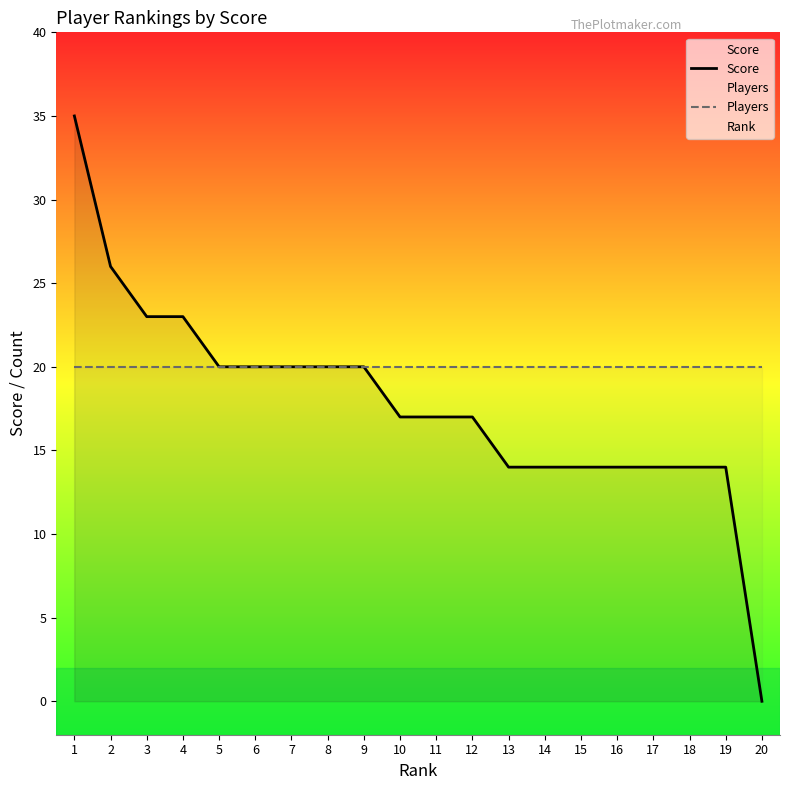

At how many categories does at least one series exceed 30?

1